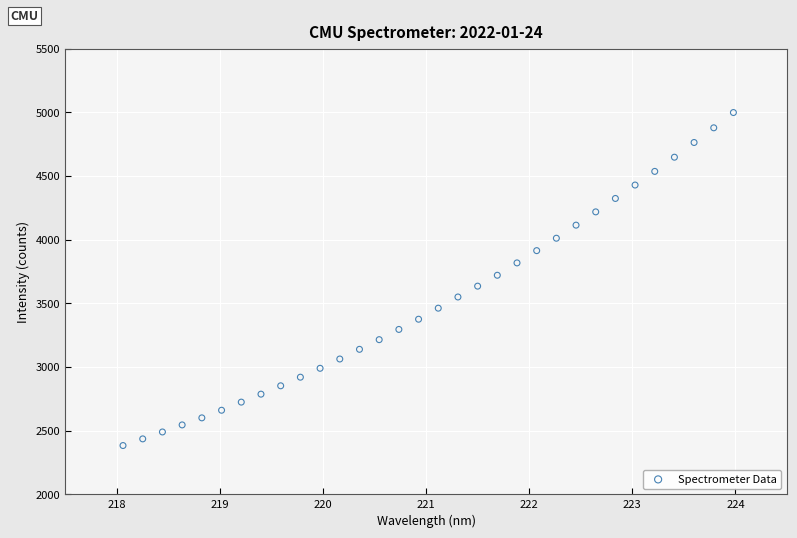

What is the range of Y values (max minus min)?

2615.0